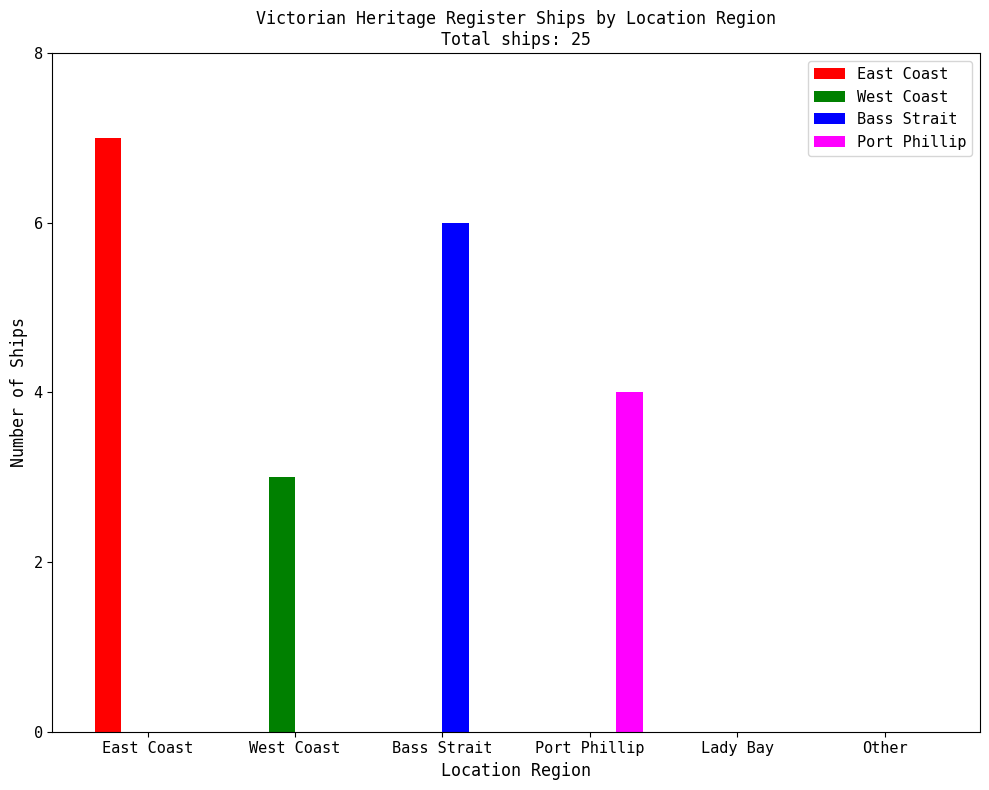

Are the bars grouped side by side (vs. stacked)?

Yes